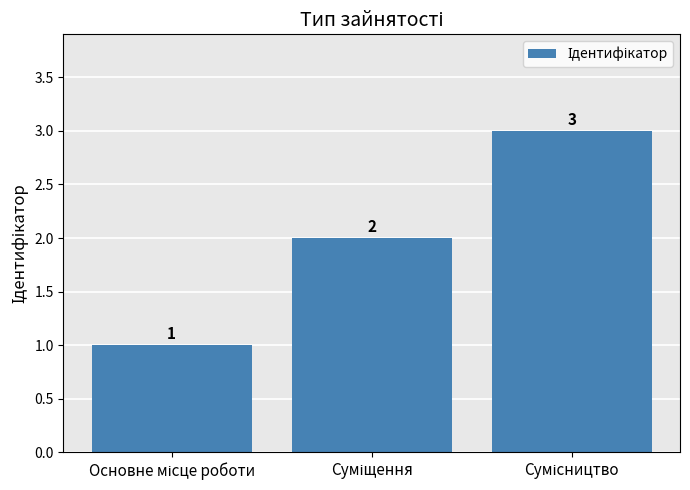

What is the greatest value displayed?

3